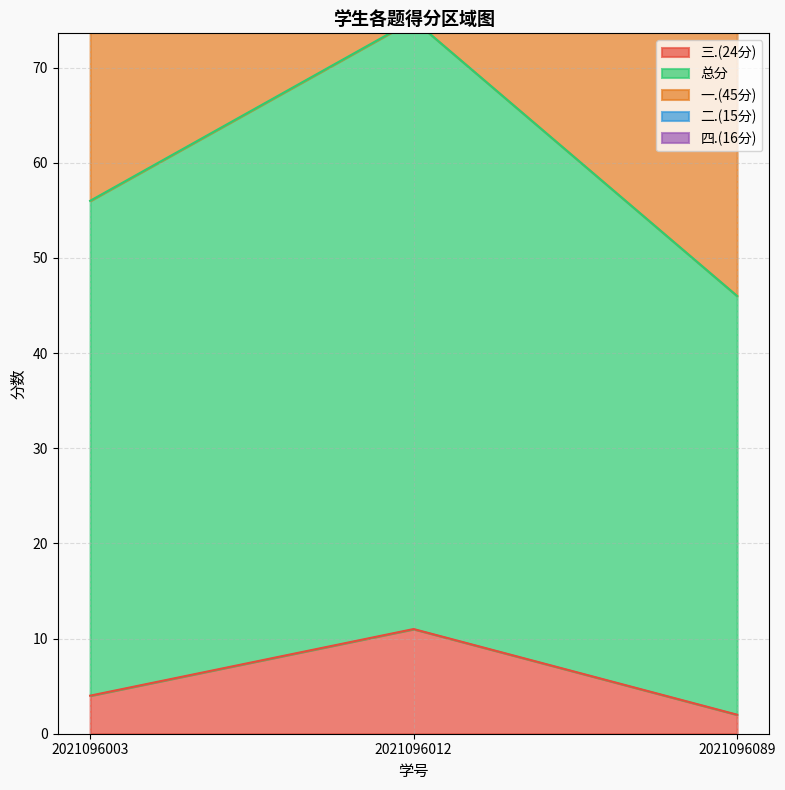

Reading right to left, transcribe all the data shown in this chart.

三.(24分): 2021096089=2	2021096012=11	2021096003=4
总分: 2021096089=44	2021096012=64	2021096003=52
一.(45分): 2021096089=33	2021096012=39	2021096003=39
二.(15分): 2021096089=9	2021096012=12	2021096003=9
四.(16分): 2021096089=0	2021096012=2	2021096003=0